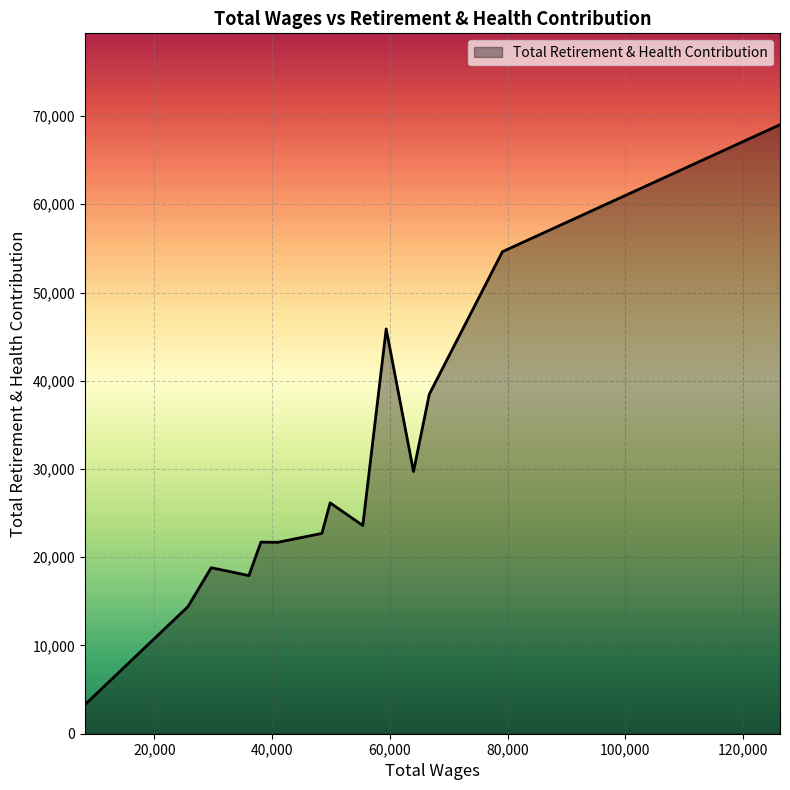

What is the difference between the maximum and minimum values?

65731